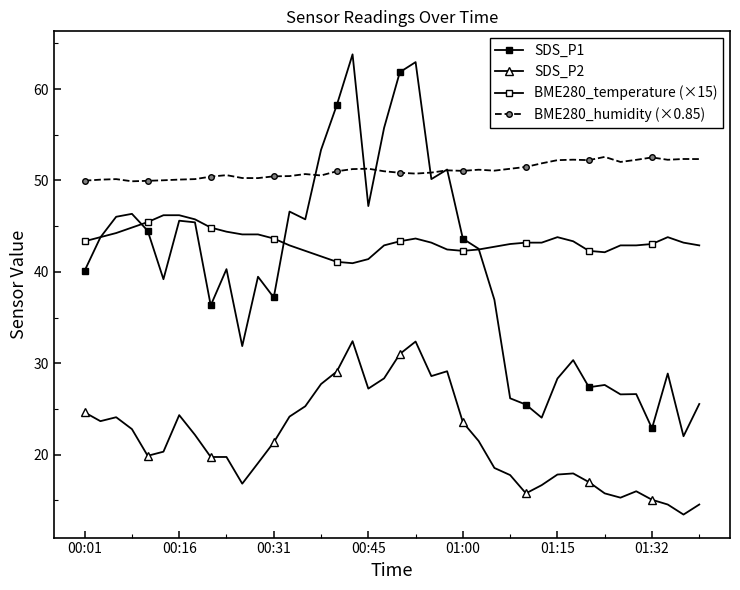

What is the label of the 2nd point from the right?

38